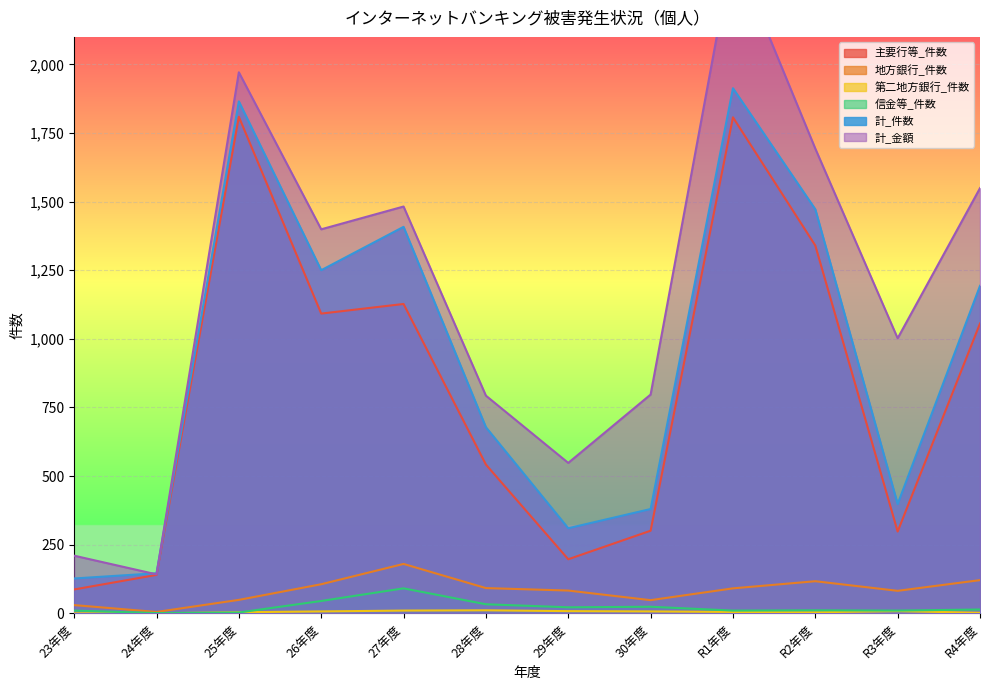

What position from the left is 28年度?

6